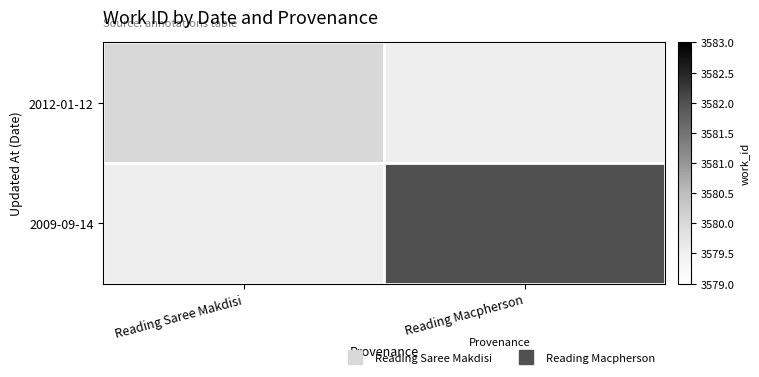

At which category does the chart reach its minimum across all series?

Reading Saree Makdisi